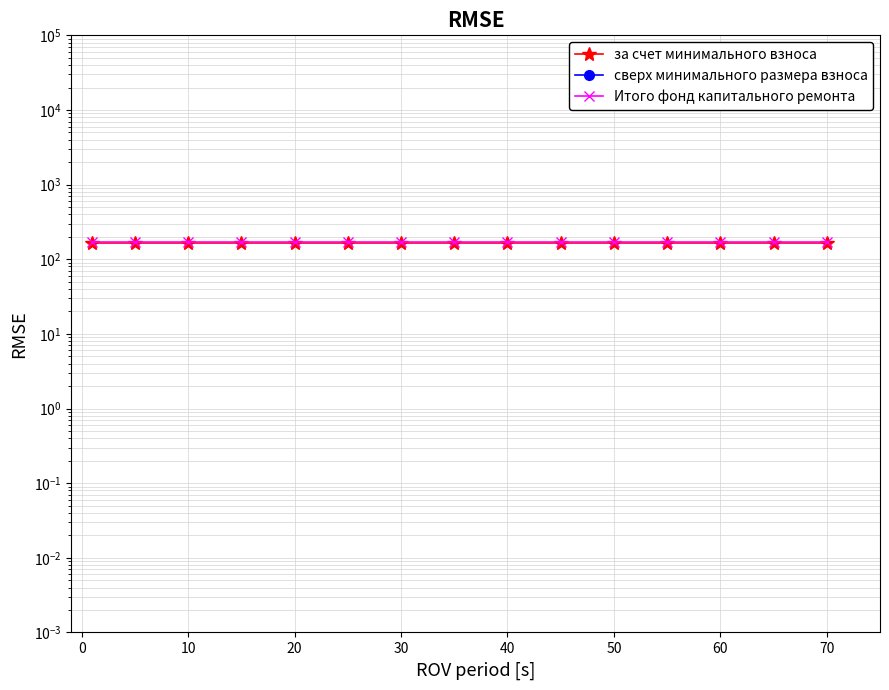

Reading left to right, transcribe all the data shown in this chart.

за счет минимального взноса: 164.5	164.5	164.5	164.5	164.5	164.5	164.5	164.5	164.5	164.5	164.5	164.5	164.5	164.5	164.5
сверх минимального размера взноса: 0.0	0.0	0.0	0.0	0.0	0.0	0.0	0.0	0.0	0.0	0.0	0.0	0.0	0.0	0.0
Итого фонд капитального ремонта: 169.8	169.8	169.8	169.8	169.8	169.8	169.8	169.8	169.8	169.8	169.8	169.8	169.8	169.8	169.8